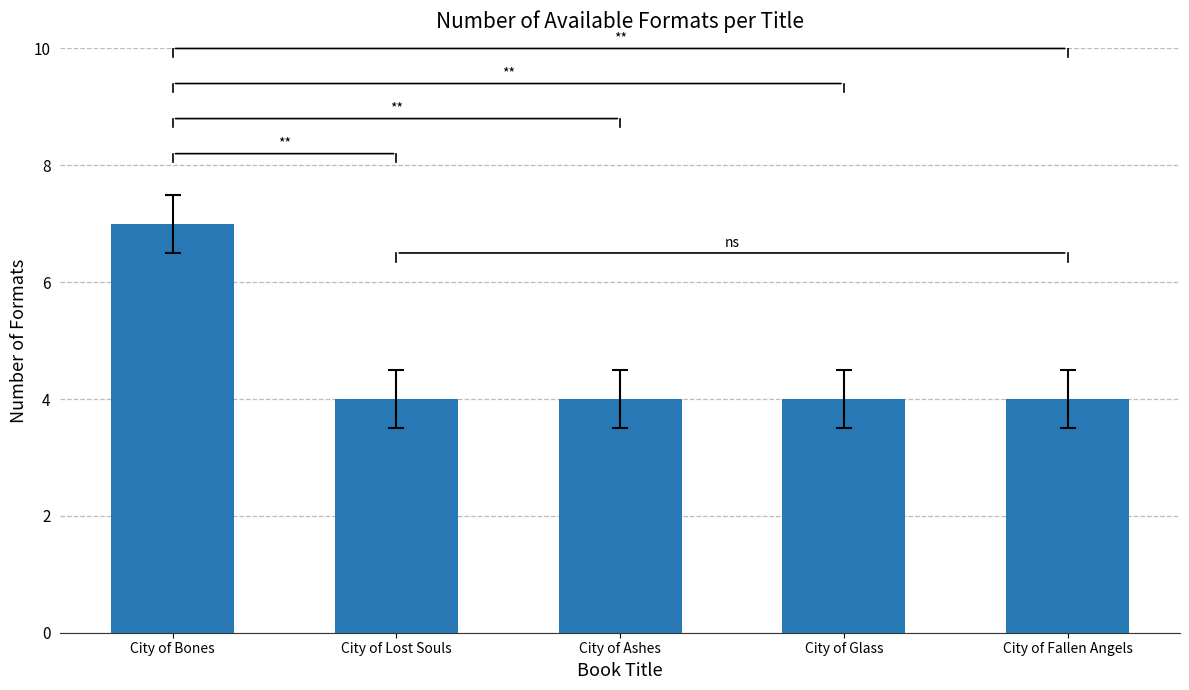

What is the approximate value at City of Fallen Angels?

4